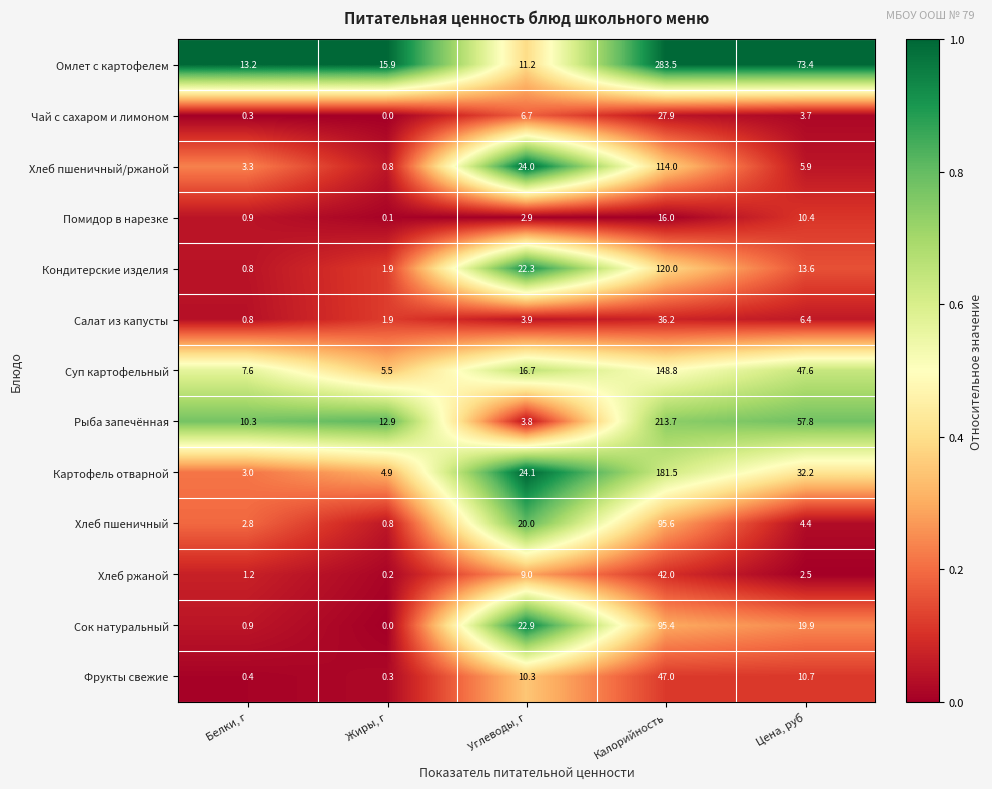

Which label corresponds to the largest value in the chart?

Калорийность